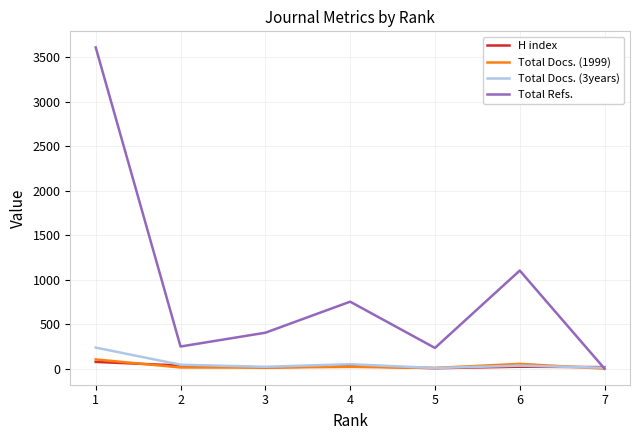

What is the average value of the H index series?

28